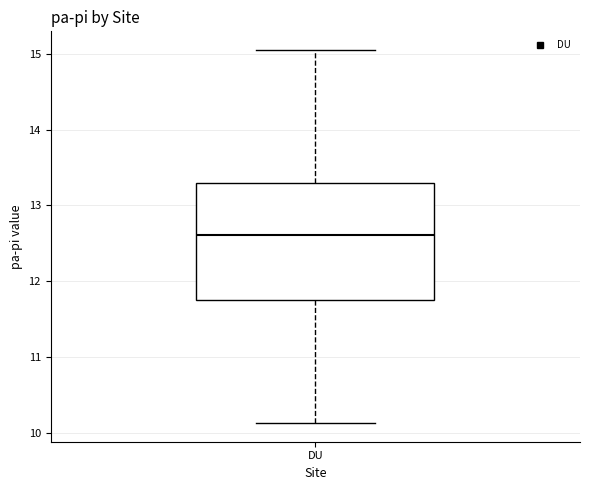

Transcribe this box plot: give where the median line is, the range the box spans, and where the two whiskers end, as read against the y-axis. The values are not printed on the chart, so give them approximately, as read against the axis.

median 12.6, box 11.8 to 13.3, whiskers 10.1 to 15.1